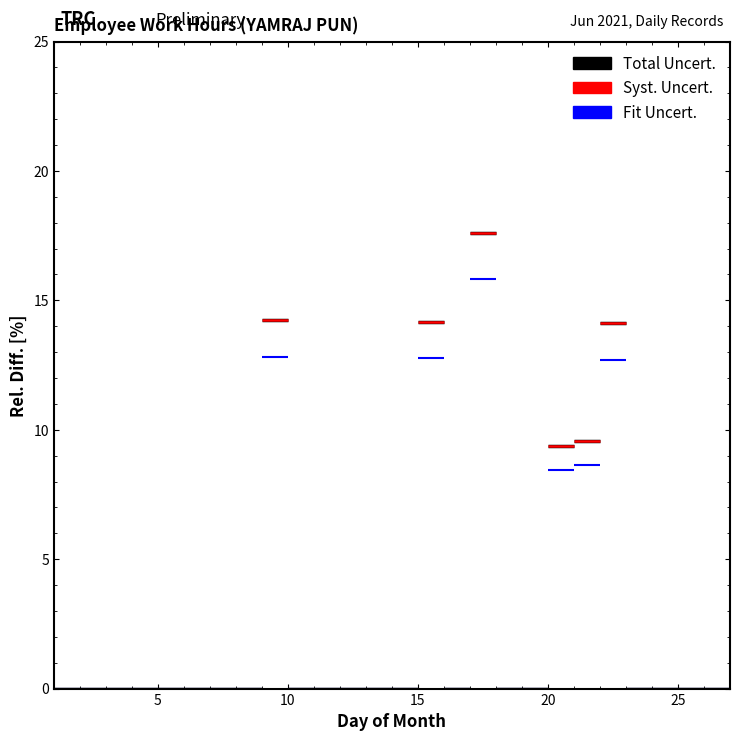

Rank the series by their maximum value, from highest to lowest.

Total Uncert., Syst. Uncert., Fit Uncert.